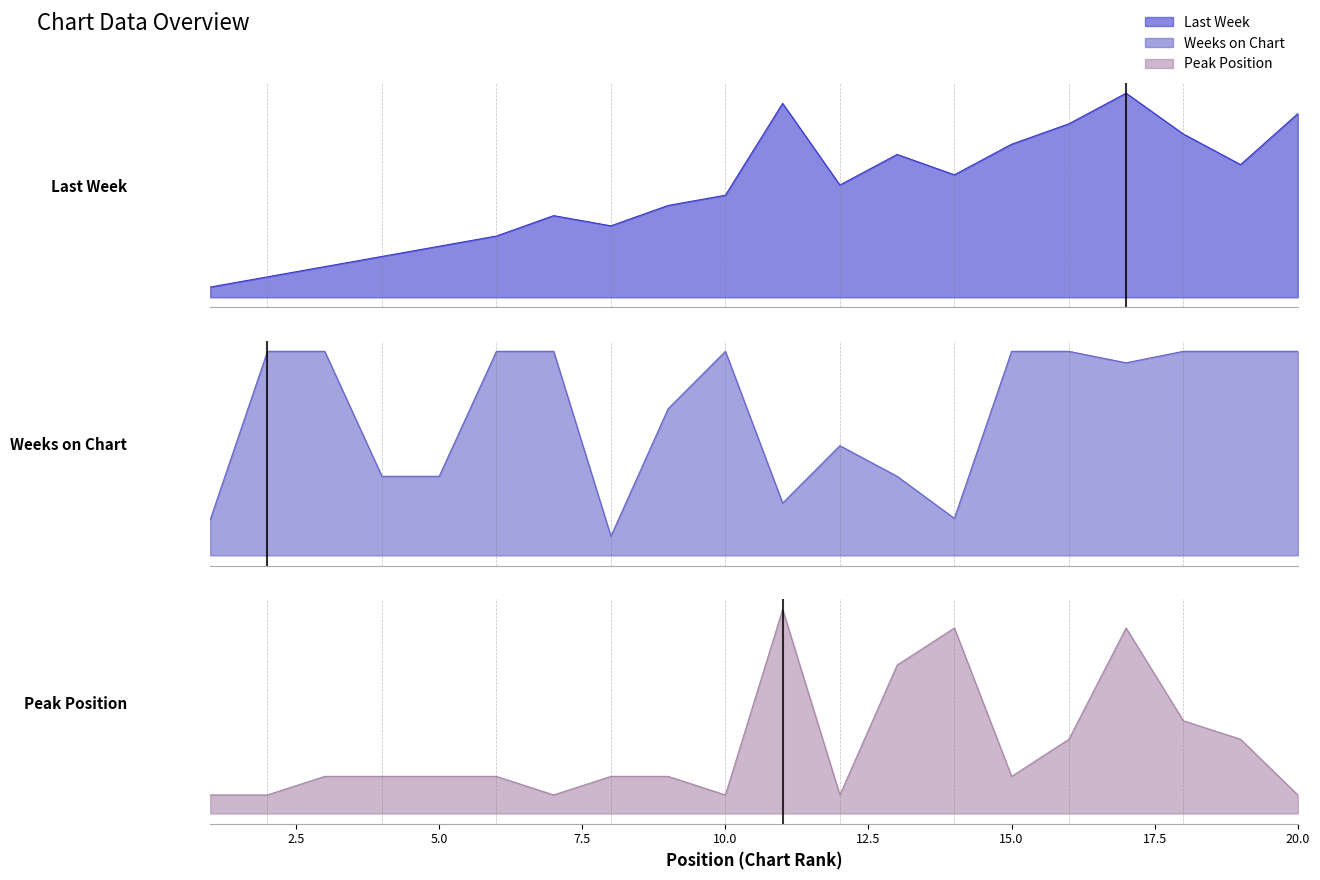

Which category has the highest value across all series?

2